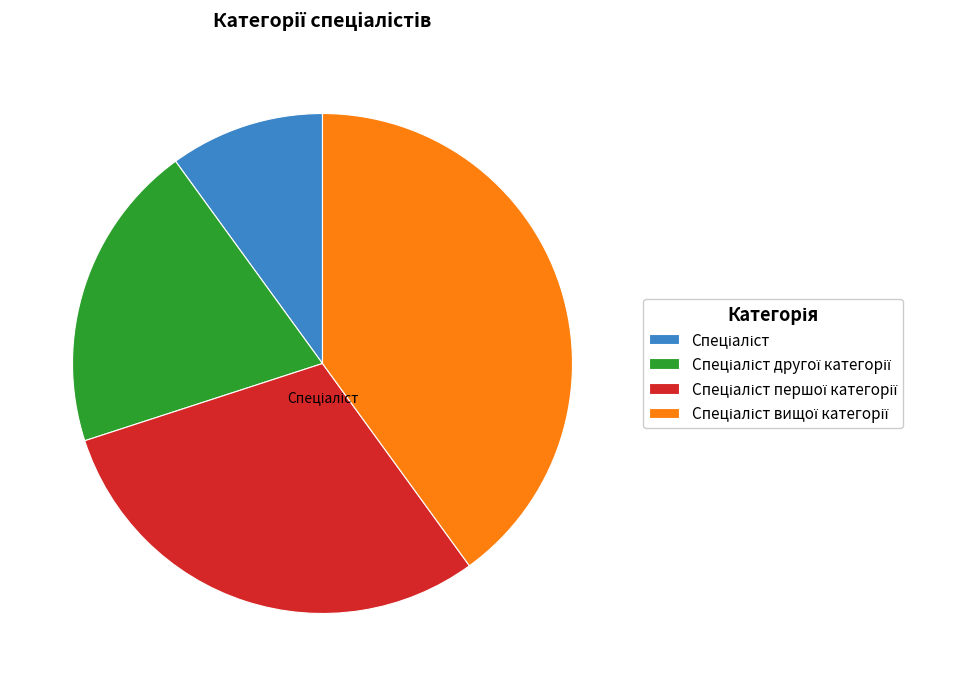

Is there a majority slice in this chart?

No